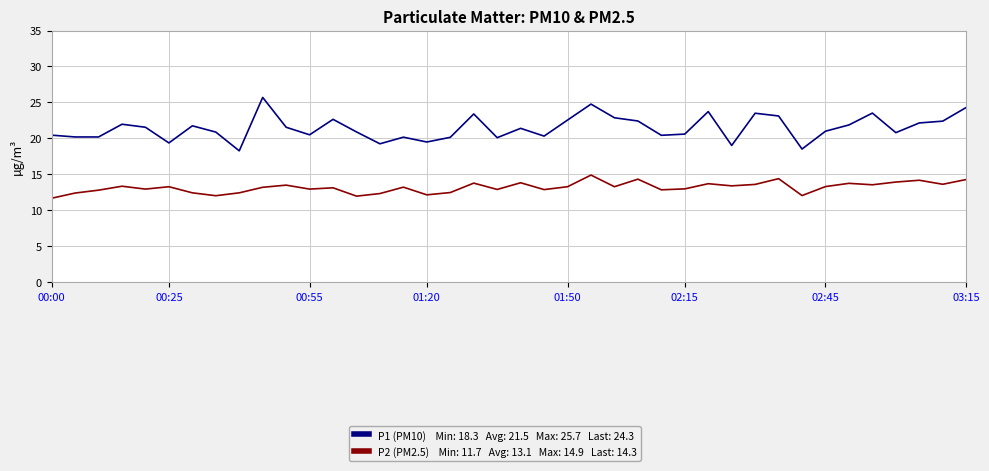

What is the minimum value shown in the chart?

11.7